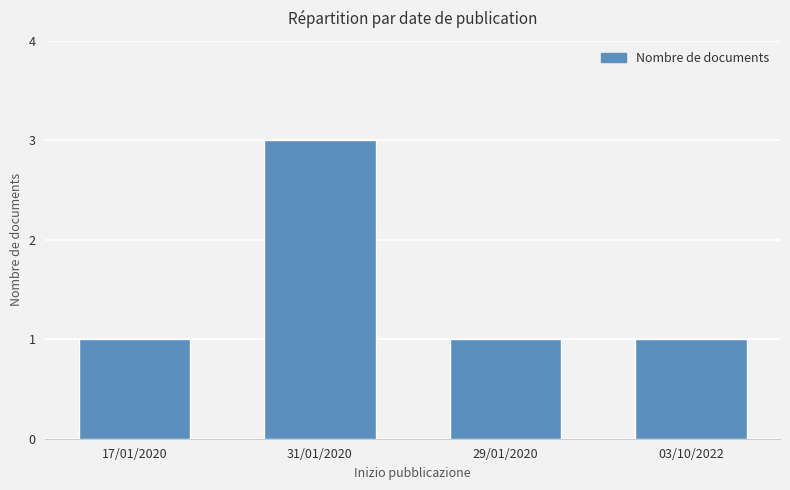

True or false: the data shows 3 at 31/01/2020.

True